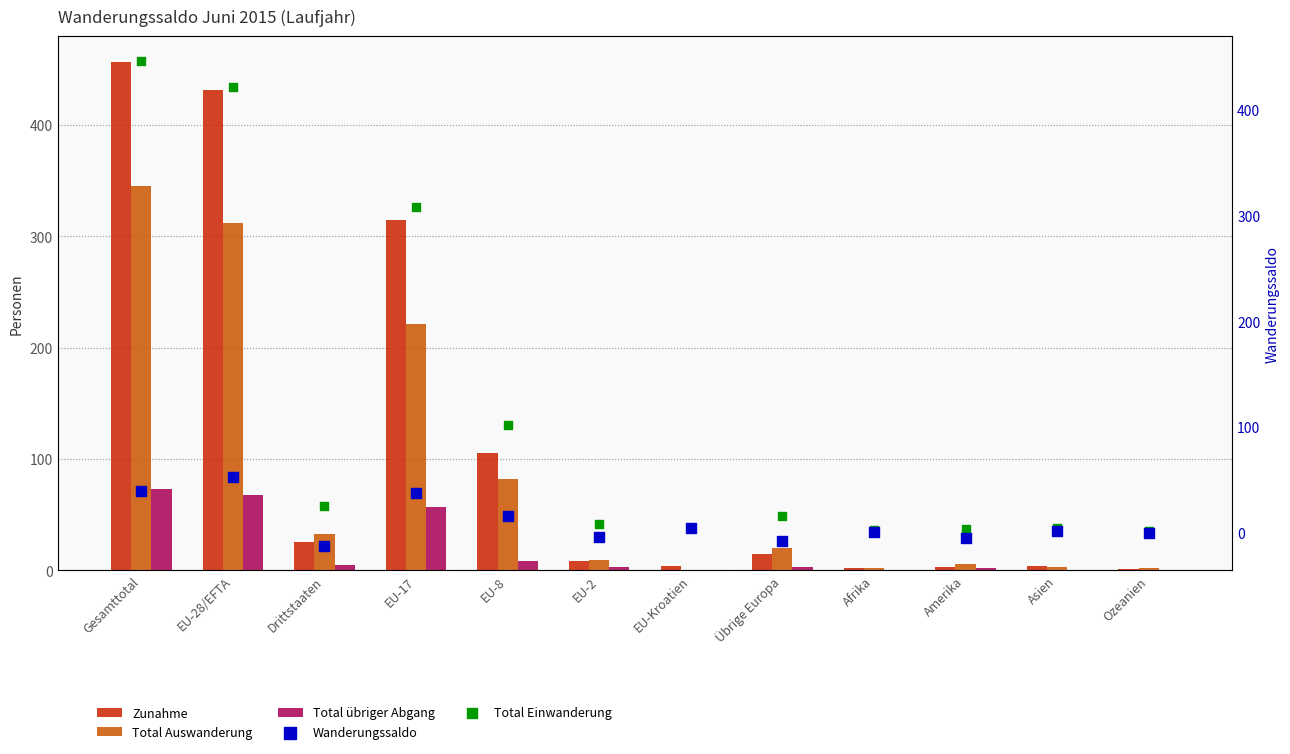

Which series contains the highest Y value?

Zunahme